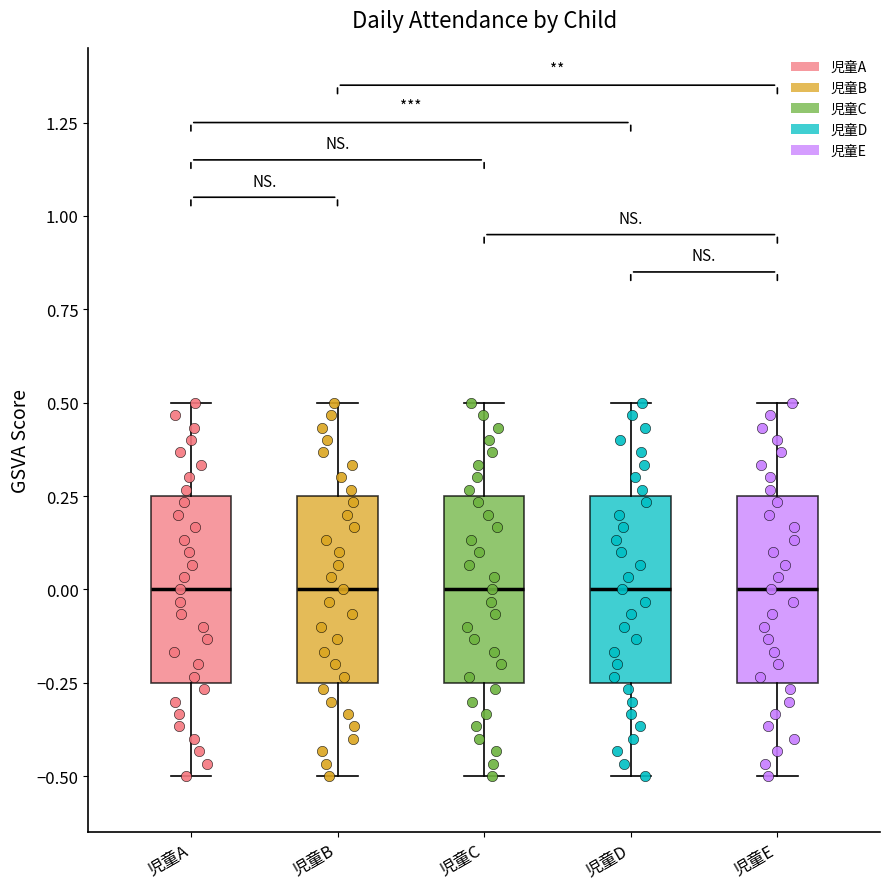

Reading left to right, read every box against the y-axis: the position of its median line, the range the box covers, and the ends of its whiskers. The values are not printed on the chart, so give them approximately, as read against the axis.

児童A: median 0.00, box -0.25 to 0.25, whiskers -0.50 to 0.50
児童B: median 0.00, box -0.25 to 0.25, whiskers -0.50 to 0.50
児童C: median 0.00, box -0.25 to 0.25, whiskers -0.50 to 0.50
児童D: median 0.00, box -0.25 to 0.25, whiskers -0.50 to 0.50
児童E: median 0.00, box -0.25 to 0.25, whiskers -0.50 to 0.50